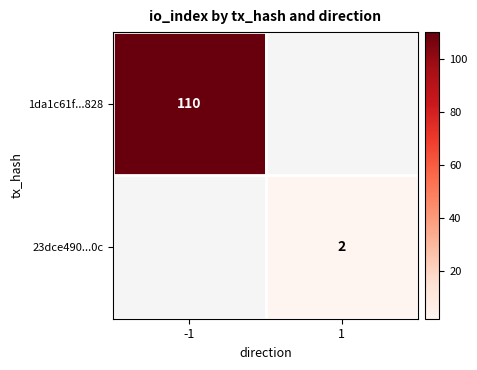

Which has a higher value, 1 or -1?

-1